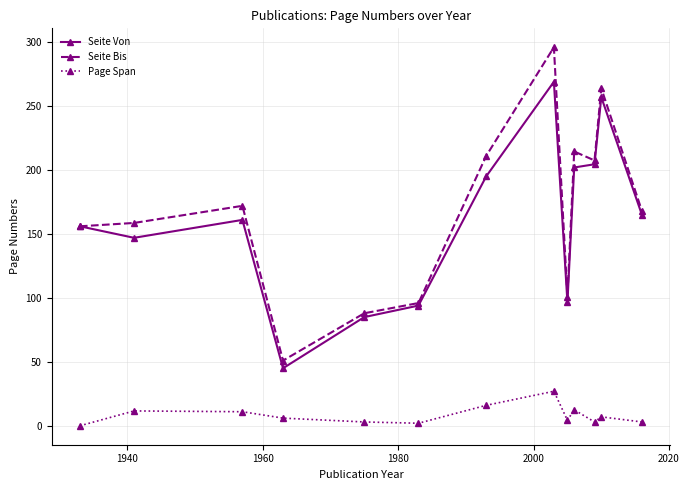

Which series has the widest spread of values?

Seite Bis